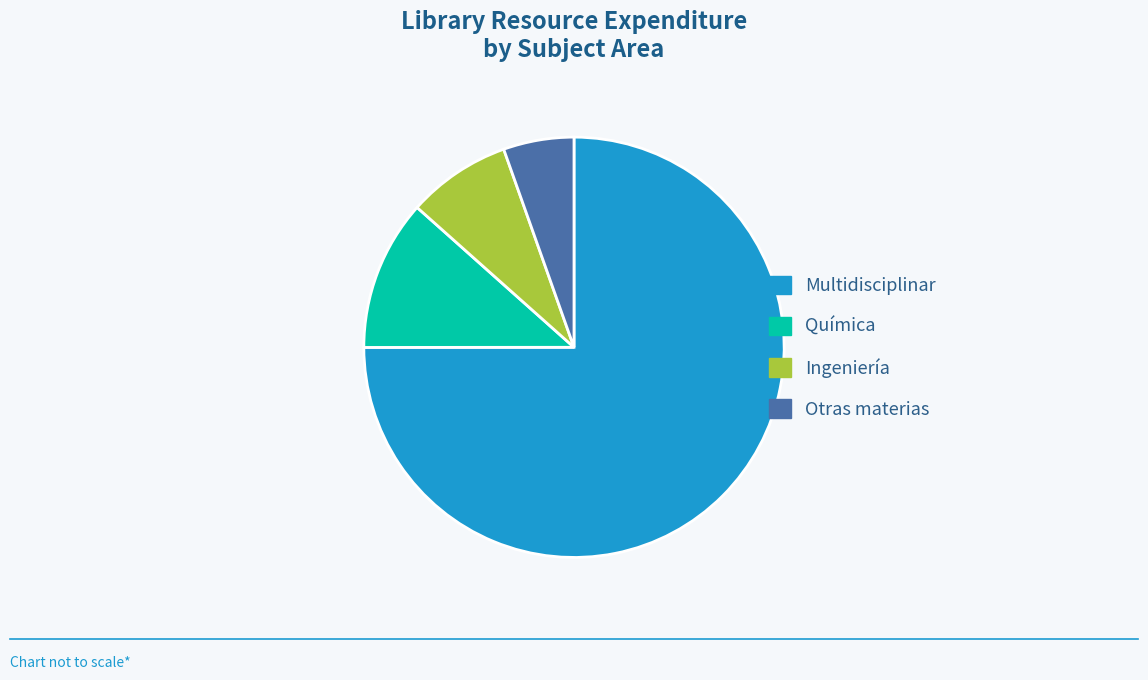

Does any single category account for the majority?

Yes